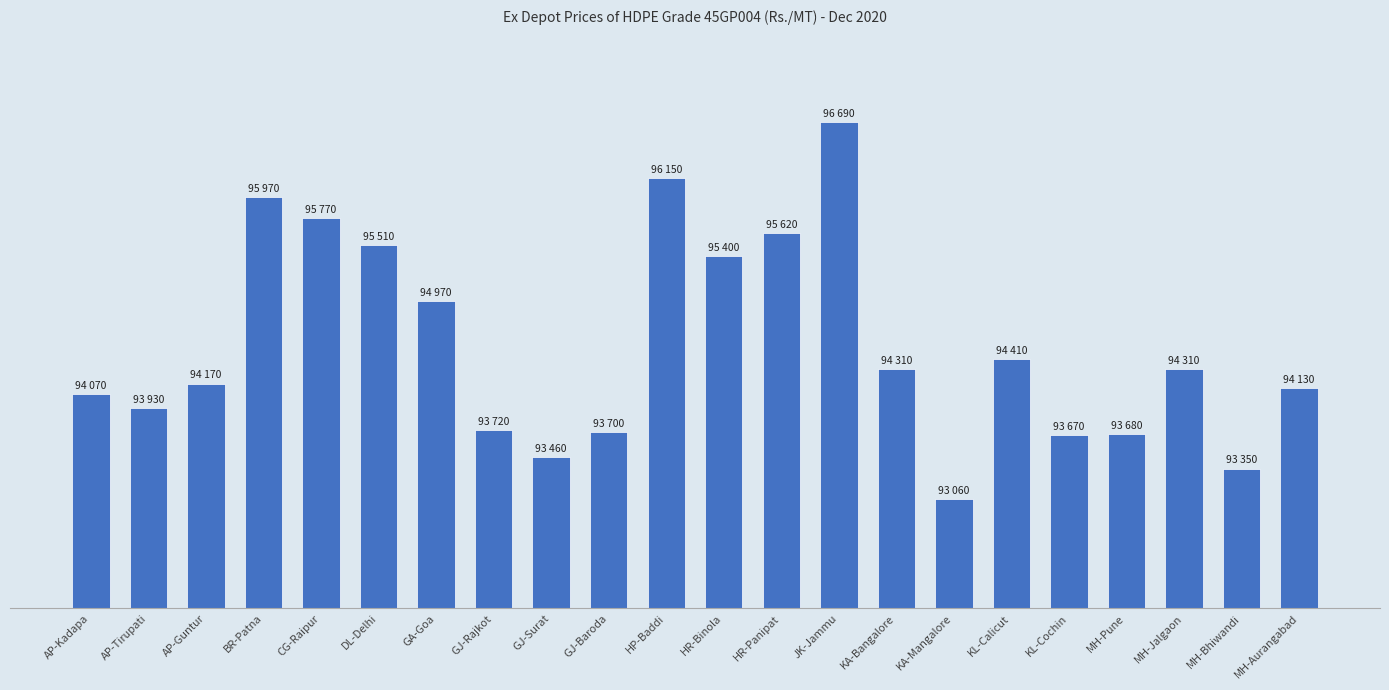

What is the label of the 12th bar from the left?

HR-Binola